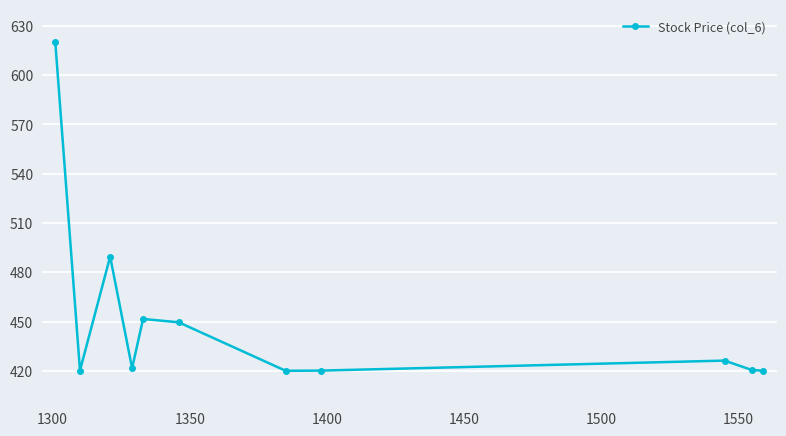

What is the greatest value displayed?

620.0